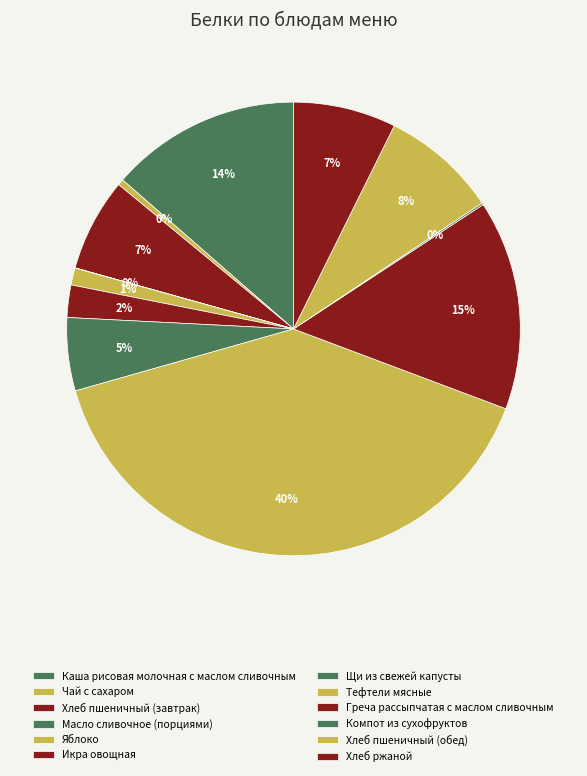

How many slices are in this pie chart?

12